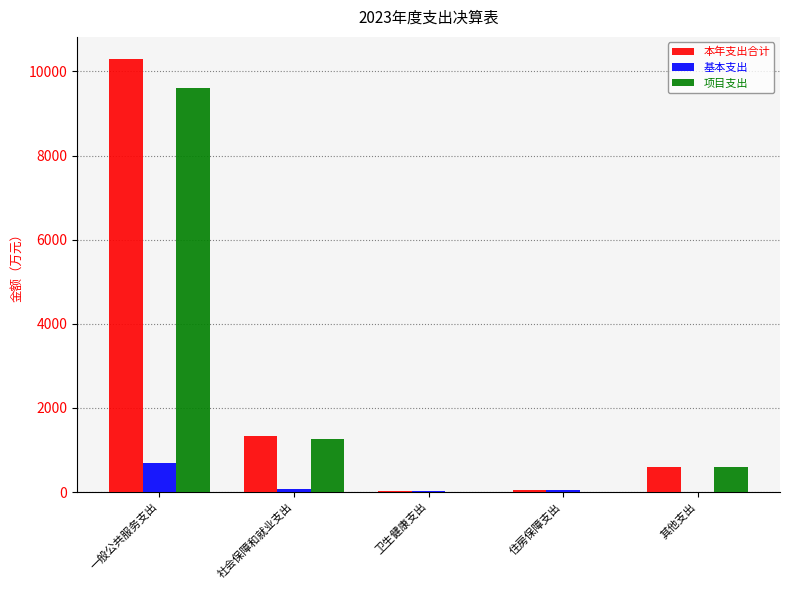

How many categories are shown in the chart?

5